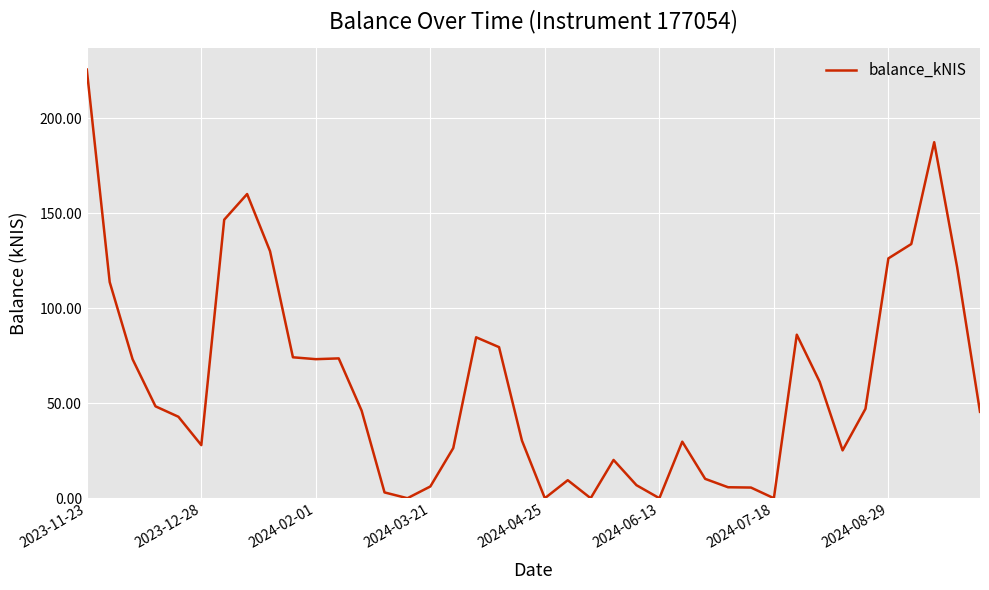

What is the difference between the maximum and minimum values?

225.6